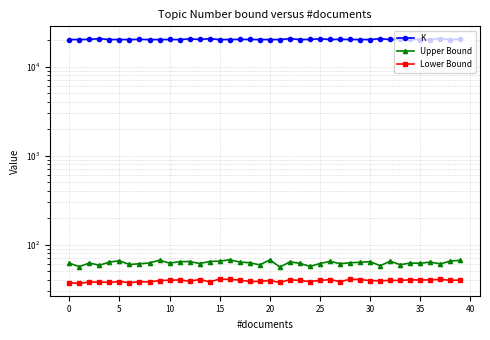

What is the difference between the maximum and second lowest values in the Upper Bound series?

11.0